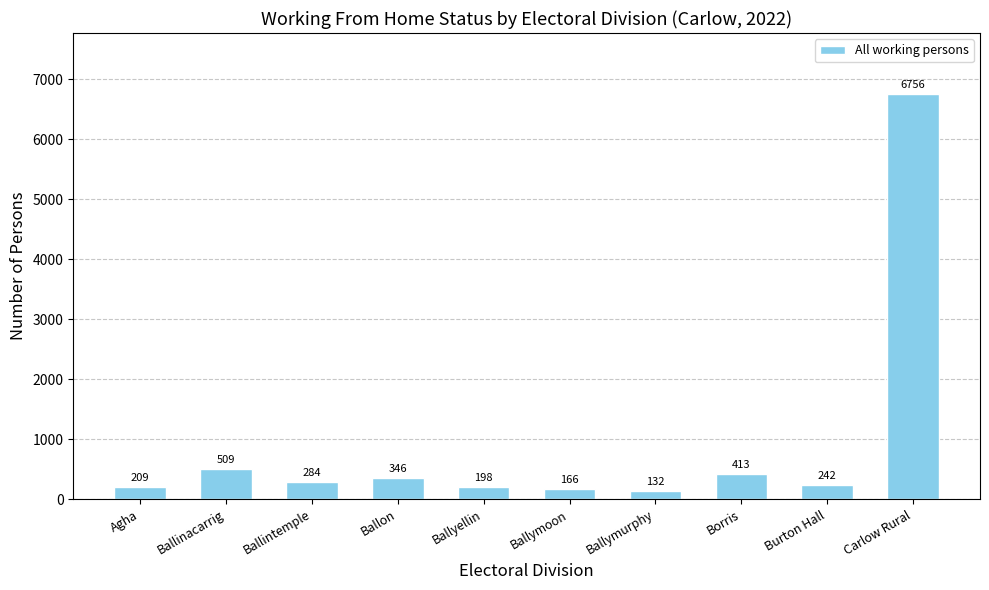

List the labels in order of value, largest first.

Carlow Rural, Ballinacarrig, Borris, Ballon, Ballintemple, Burton Hall, Agha, Ballyellin, Ballymoon, Ballymurphy